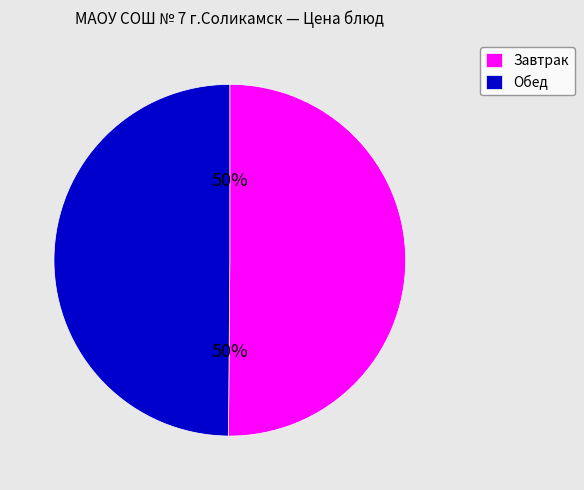

Is it true that Завтрак is 50% of the pie?

True